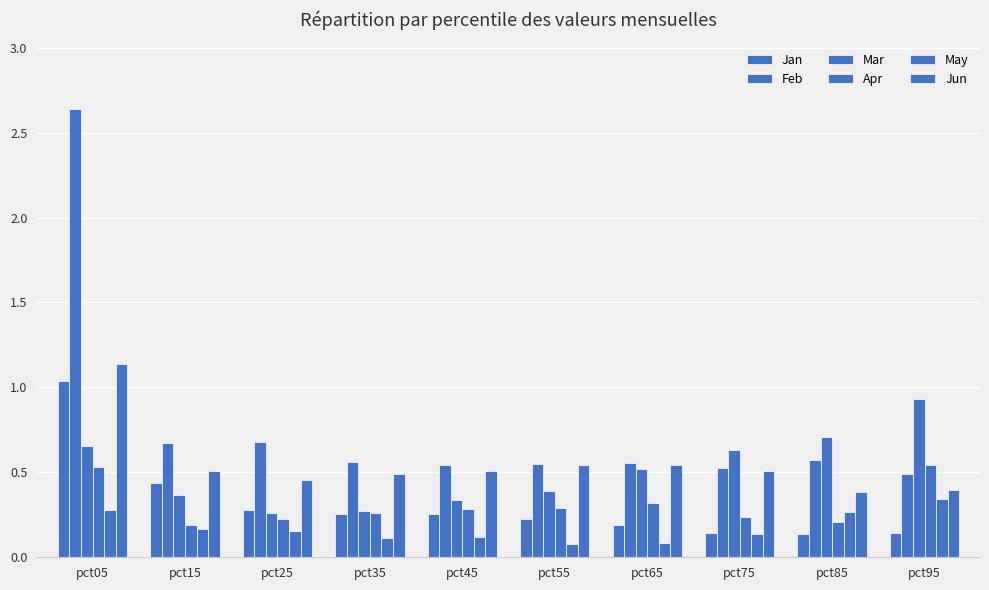

Are the bars horizontal?

No